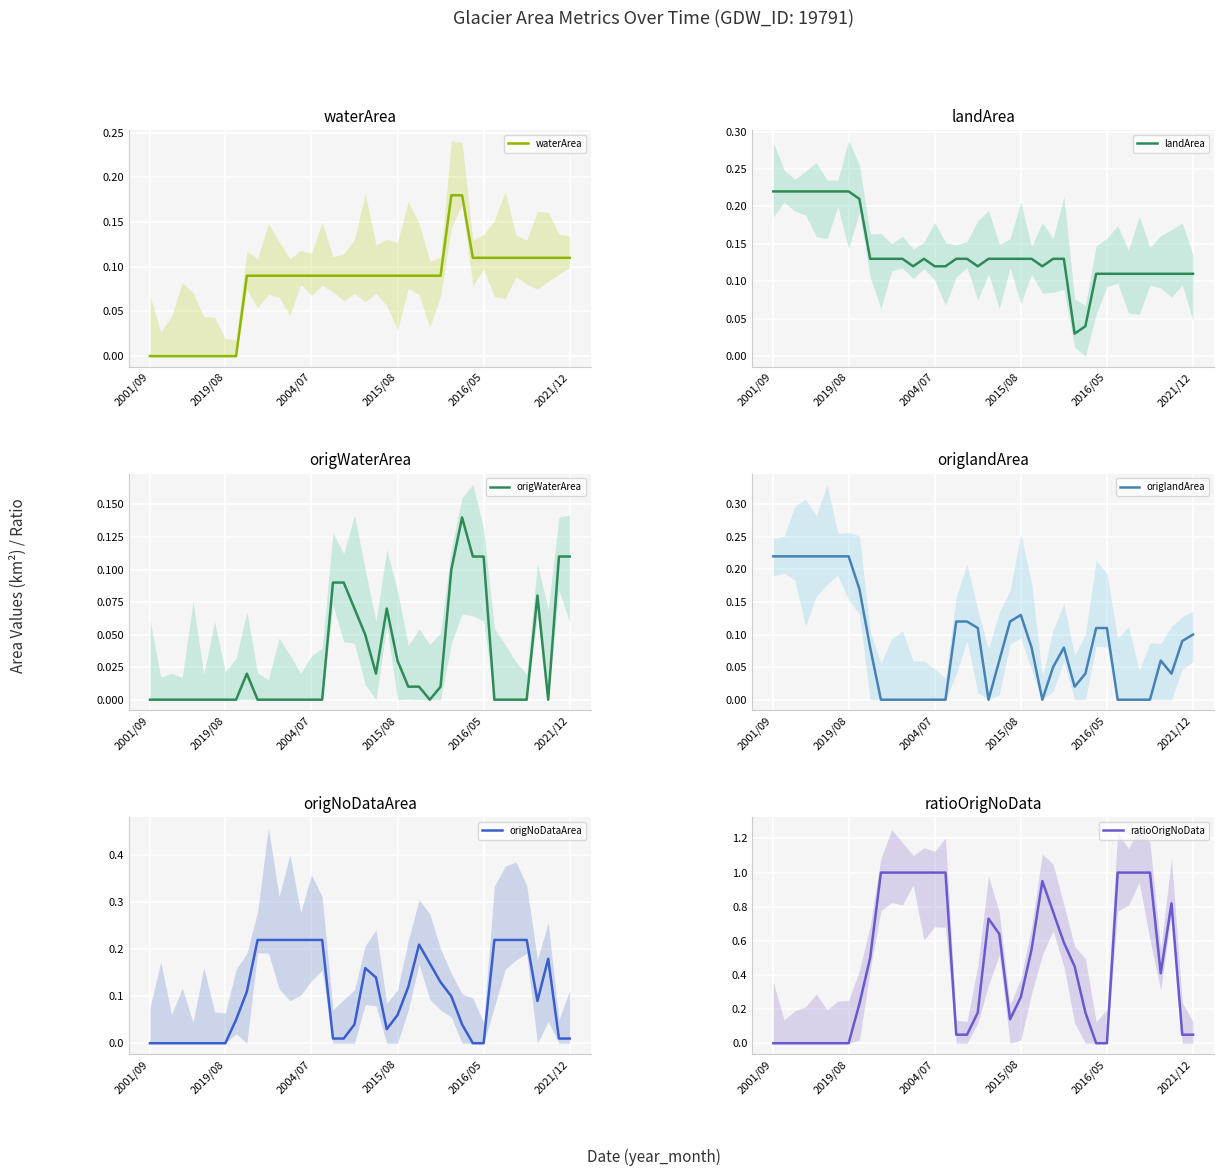

At 14, list the series in order from smallest to largest.

origWaterArea, origlandArea, waterArea, landArea, origNoDataArea, ratioOrigNoData